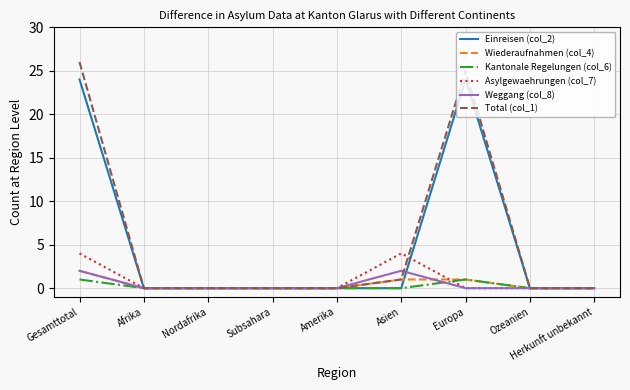

The value of Total (col_1) at Nordafrika is 0. True or false?

True